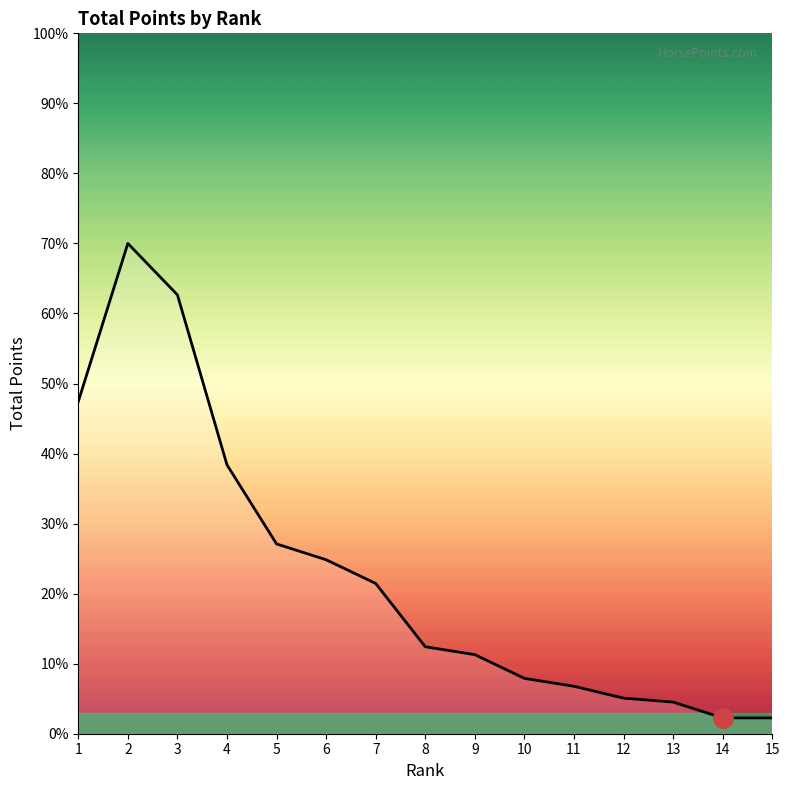

How many categories are shown in the chart?

15